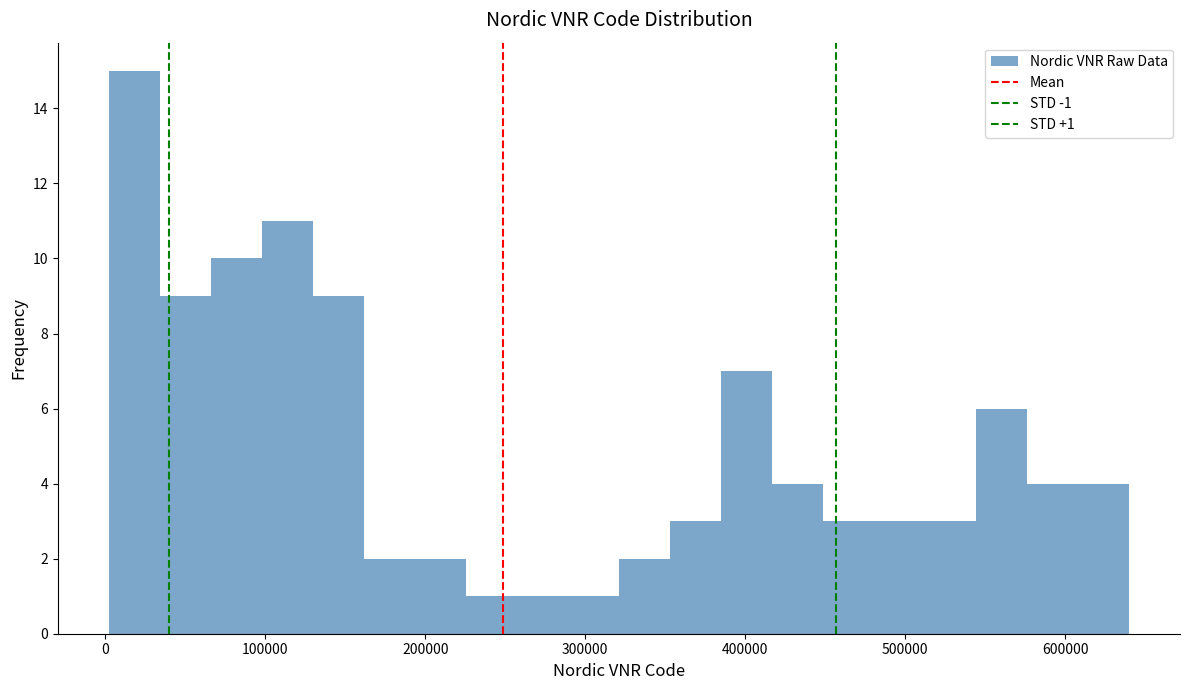

Around what value on the x-axis is the tallest bar? Give the approximate position of its centre, as read against the axis.

20000